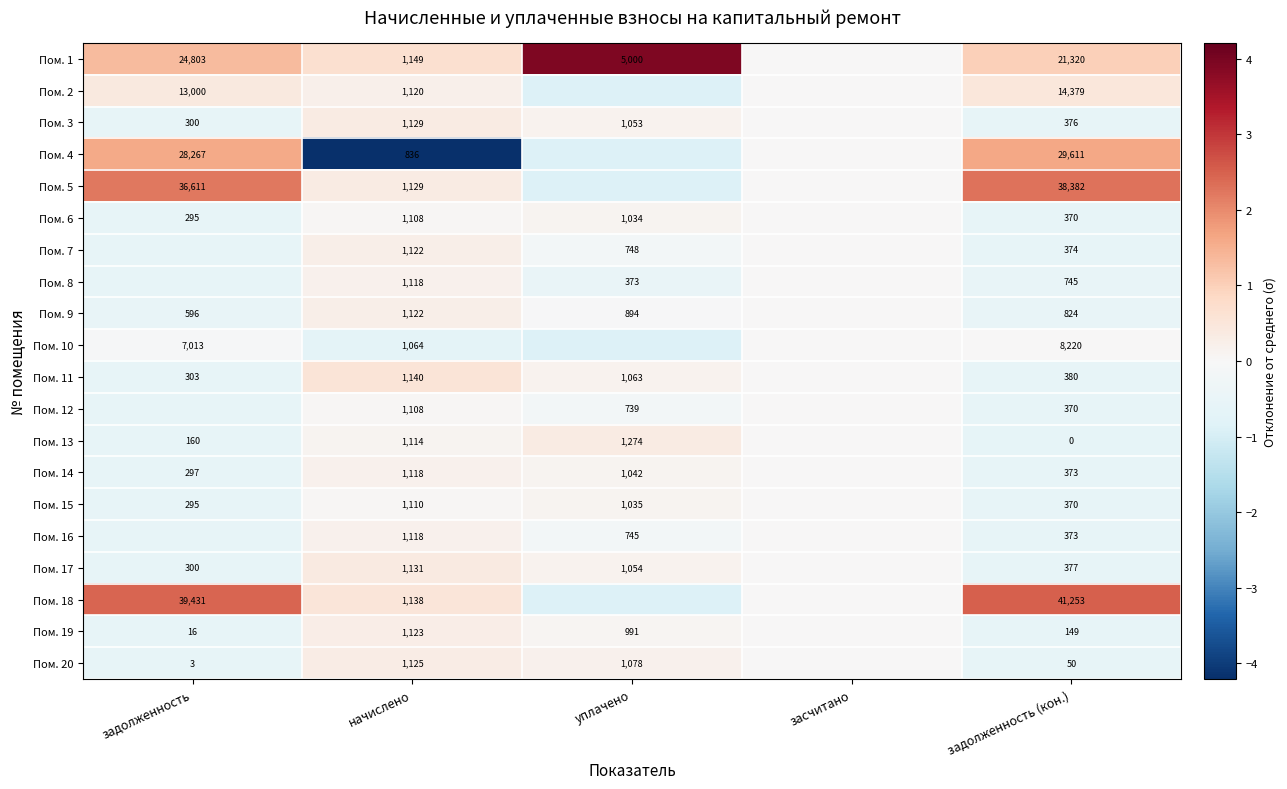

Is the value of Пом. 3 at задолженность greater than the value of Пом. 6 at задолженность?

Yes